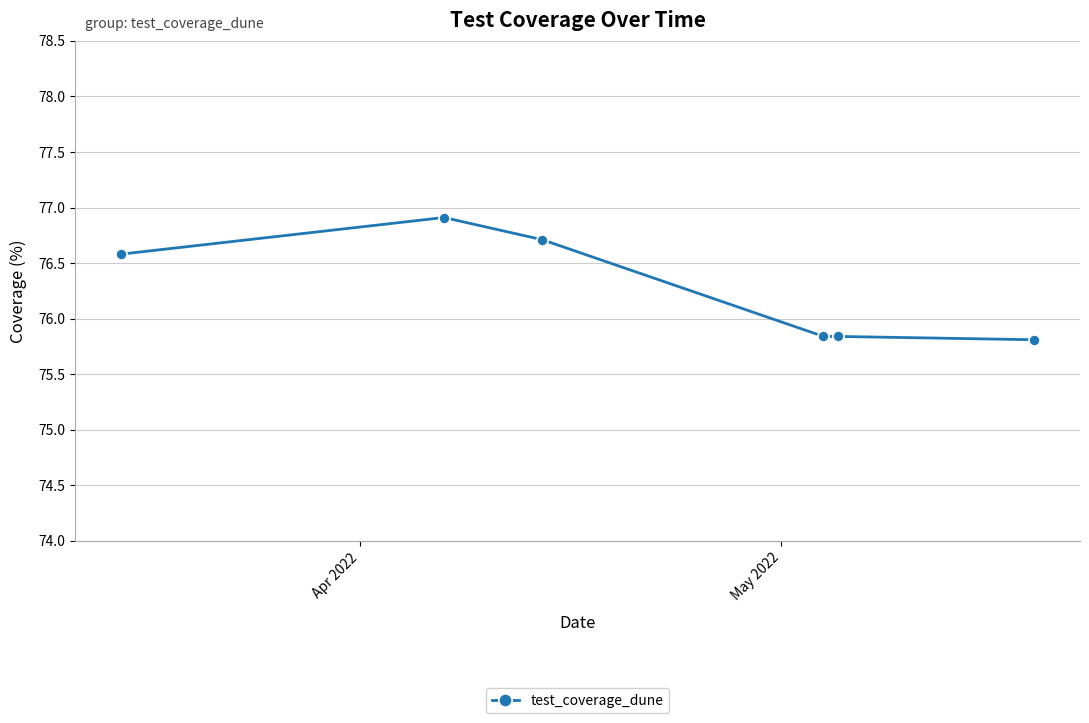

What is the minimum value shown in the chart?

75.8